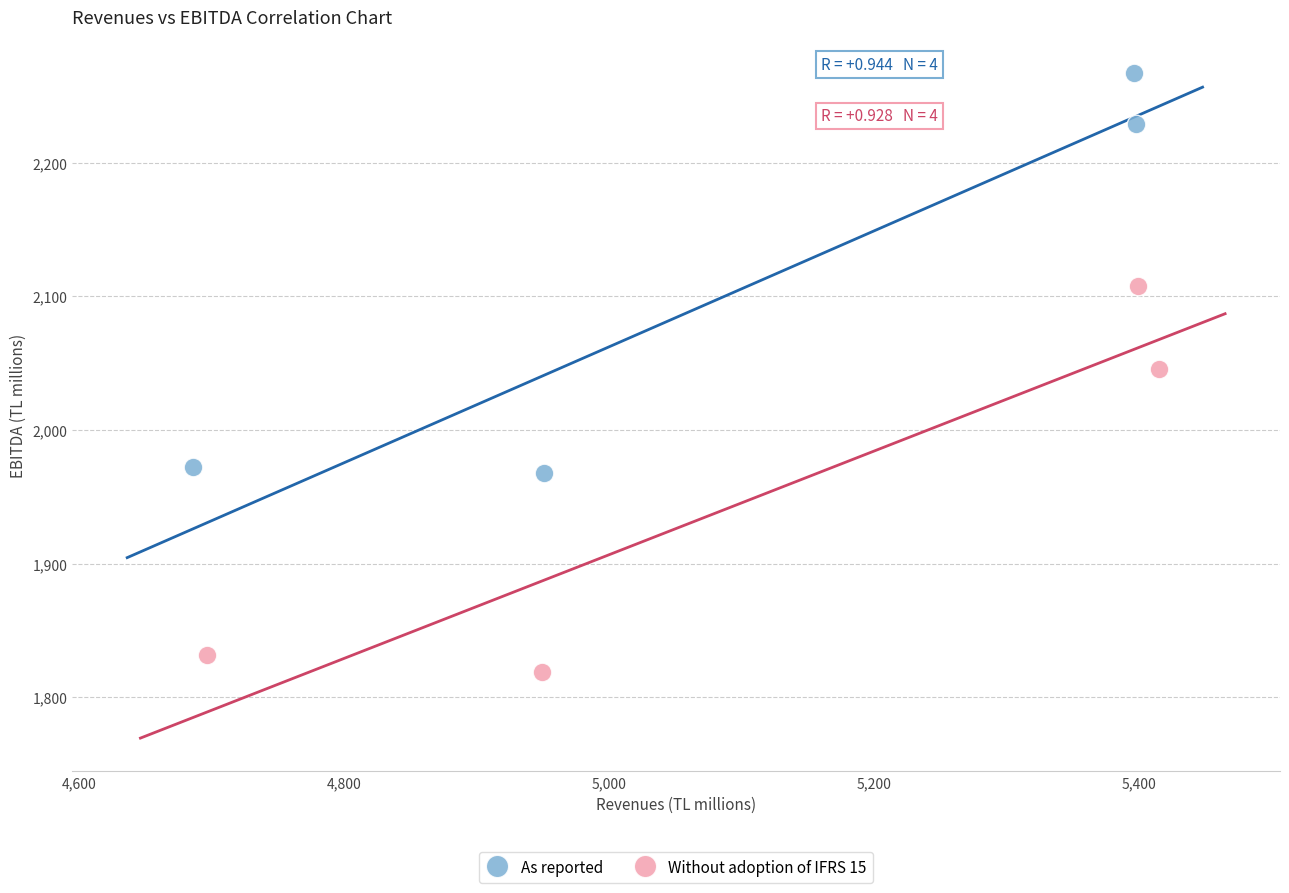

Which series reaches the minimum Y coordinate?

Without adoption of IFRS 15